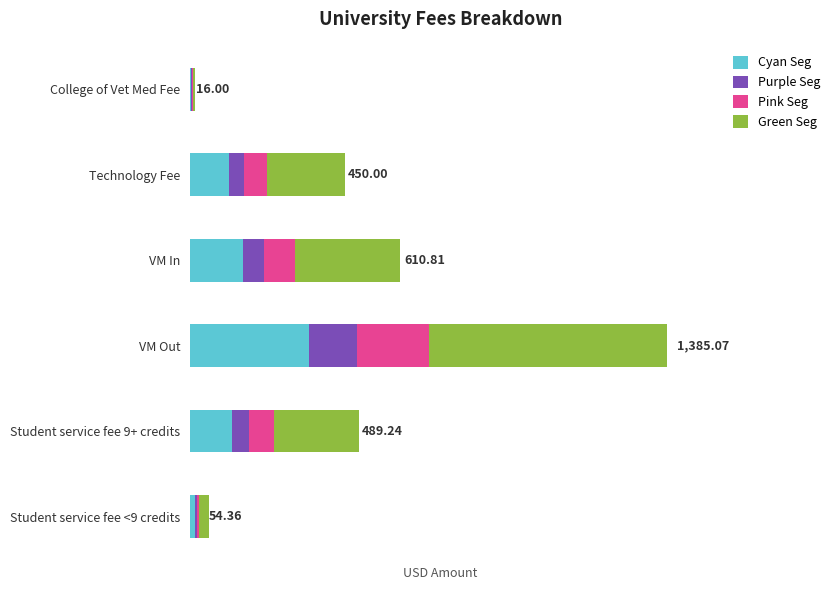

What is the value of the Cyan Seg bar at the 5th from the left?

122.3